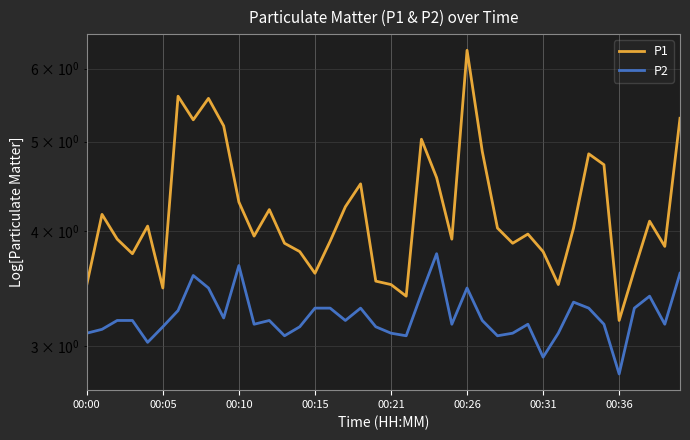

Which series has the largest range (max minus min)?

P1